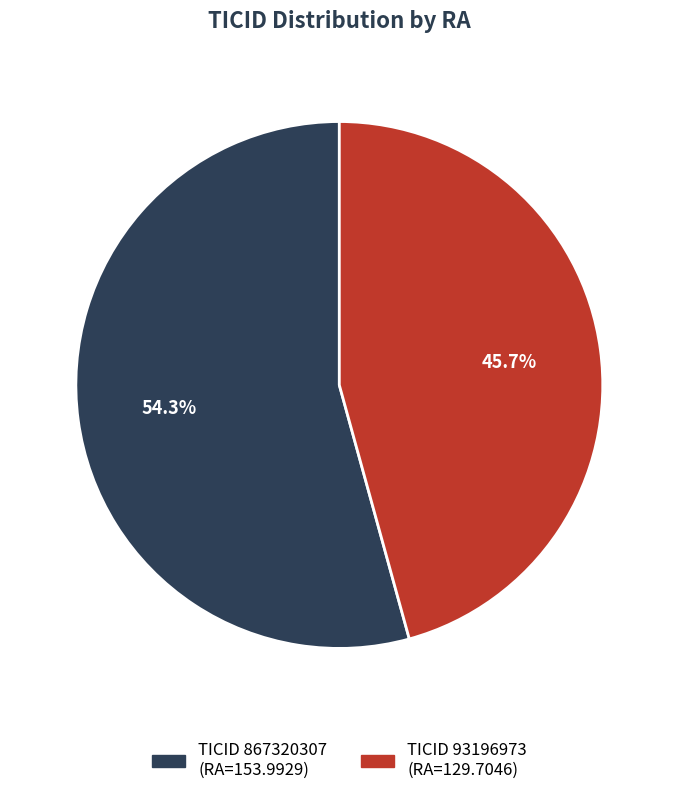

Does any single category account for the majority?

Yes